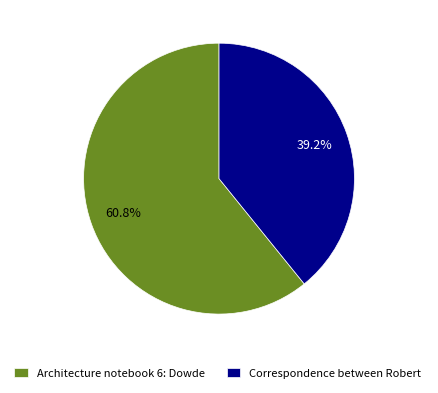

Which has a higher value, Architecture notebook 6: Dowde or Correspondence between Robert?

Architecture notebook 6: Dowde